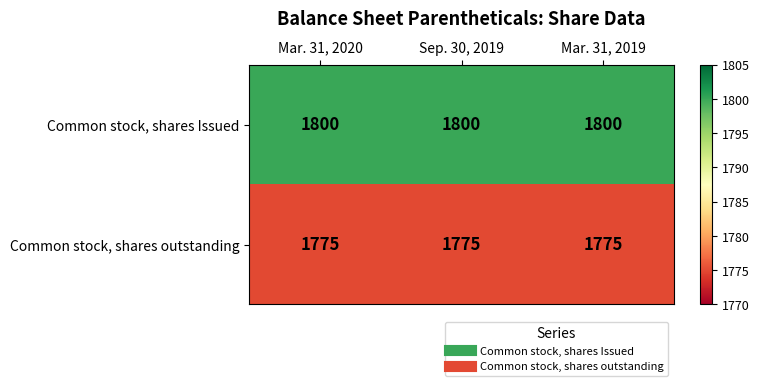

The value of Common stock, shares outstanding at Mar. 31, 2020 is 730. True or false?

False